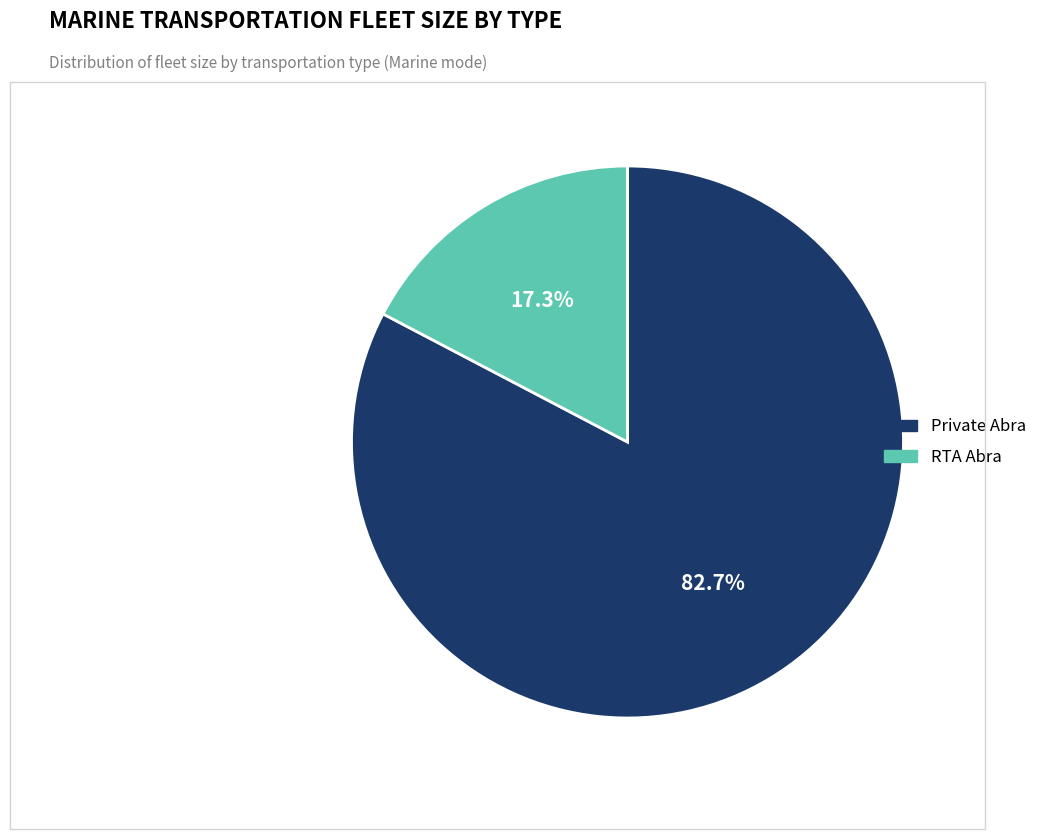

Rank the categories by value from highest to lowest.

Private Abra, RTA Abra